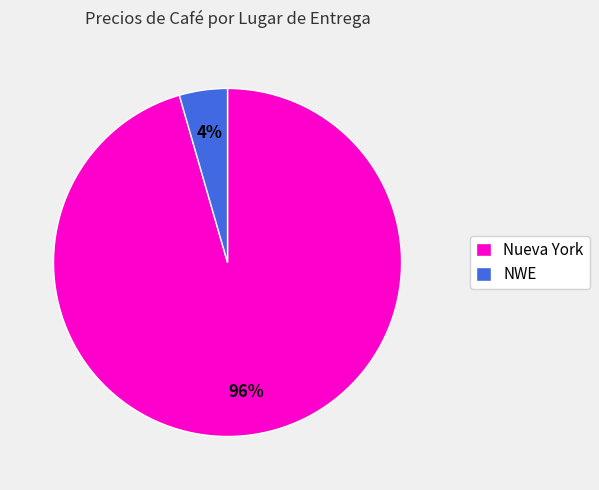

To the nearest percent, what is the average slice percentage?

50%